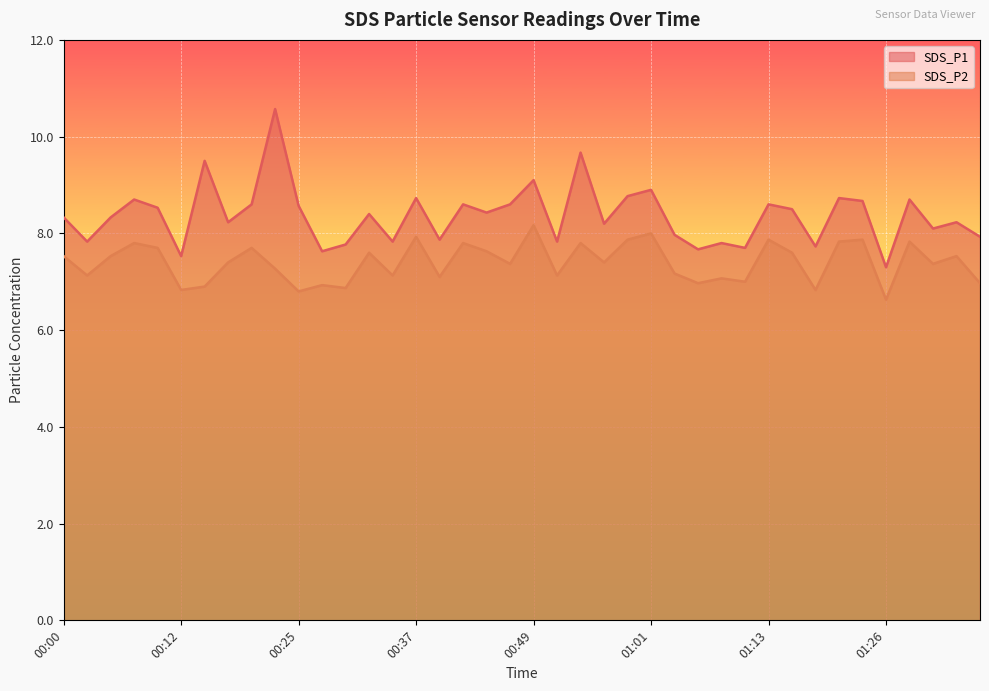

At which category does the chart reach its peak across all series?

00:22